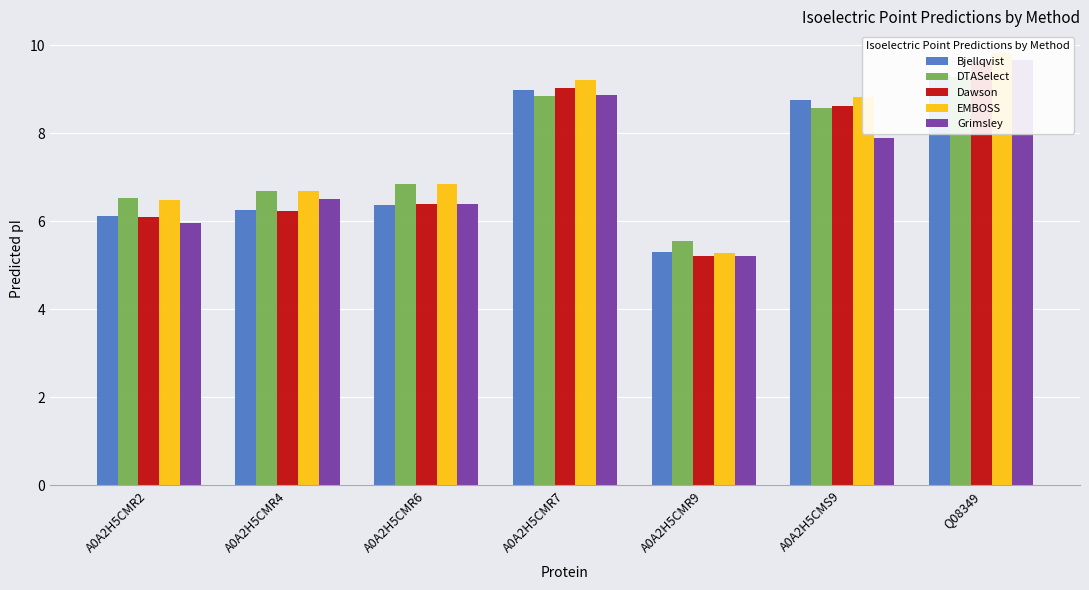

Does the chart contain any negative values?

No